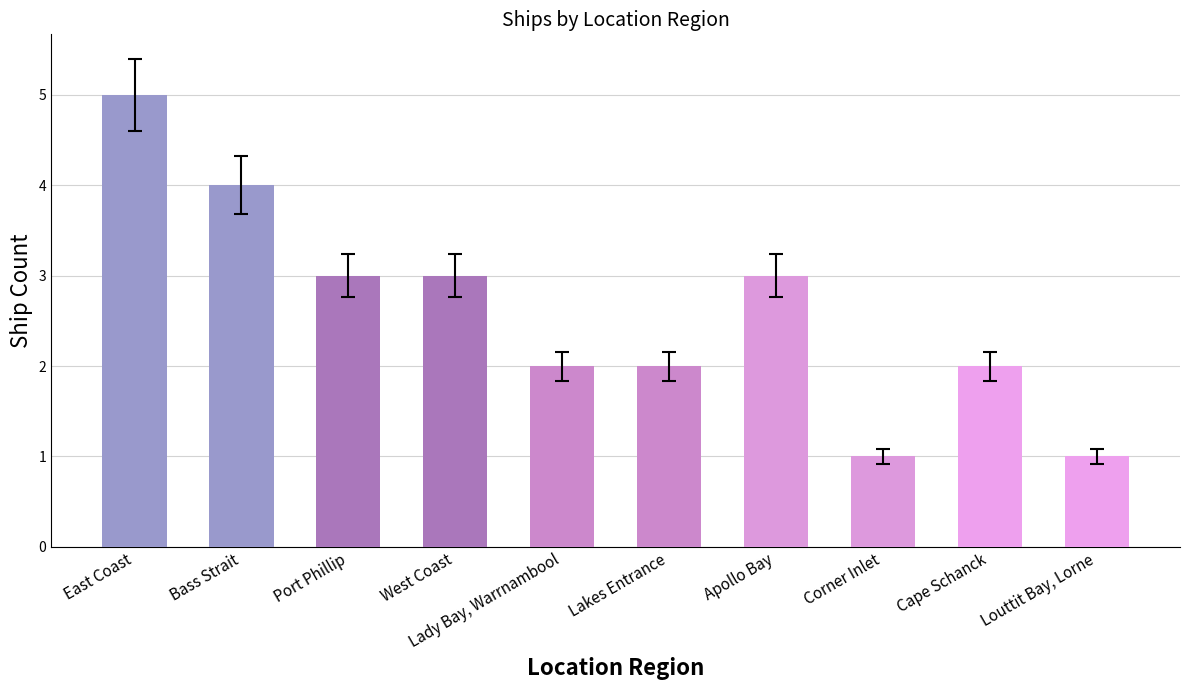

What is the label of the 3rd bar from the left?

Port Phillip